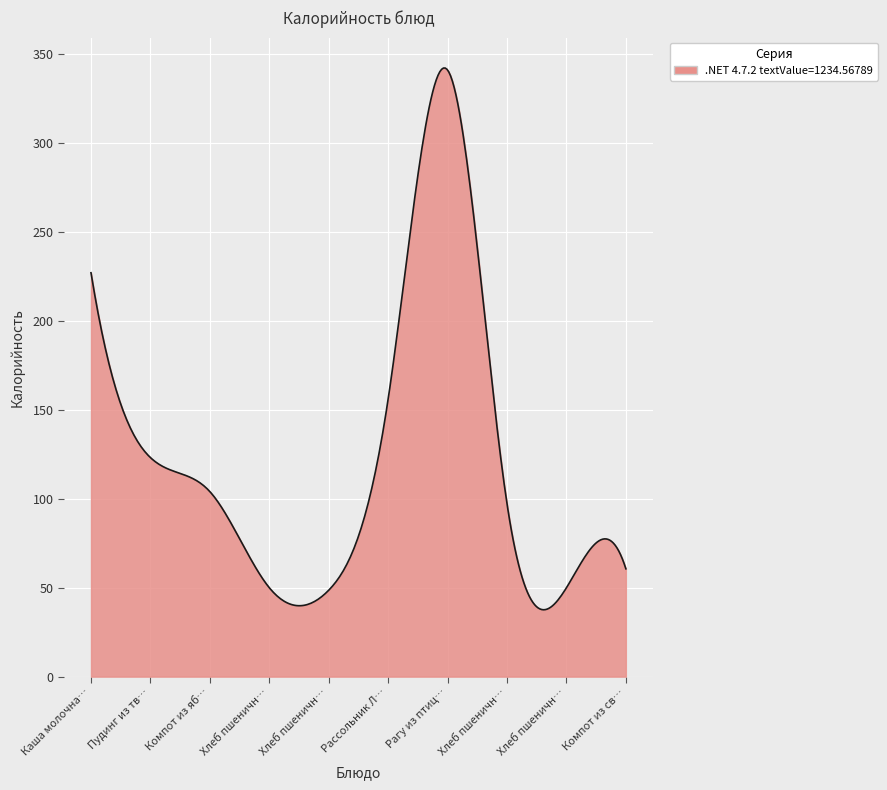

What is the maximum value shown in the chart?

342.3